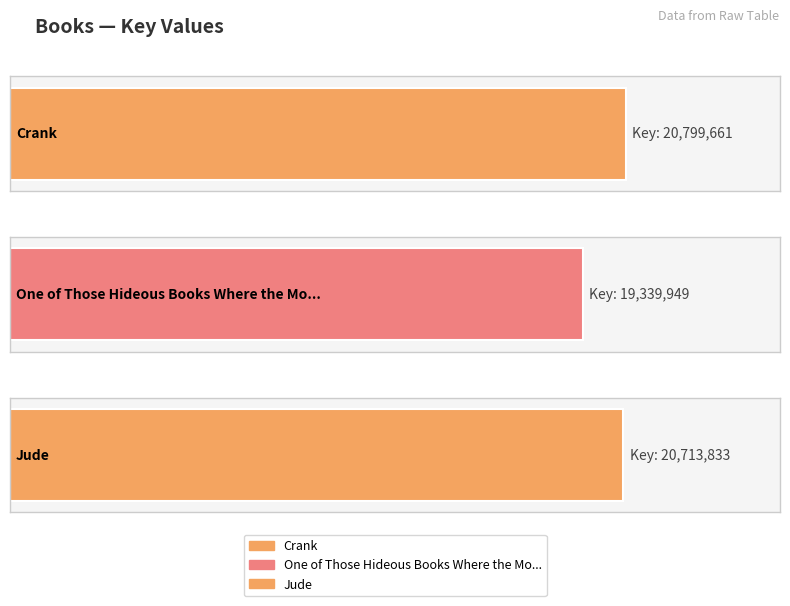

Where does the data first go above 20713833?

Crank